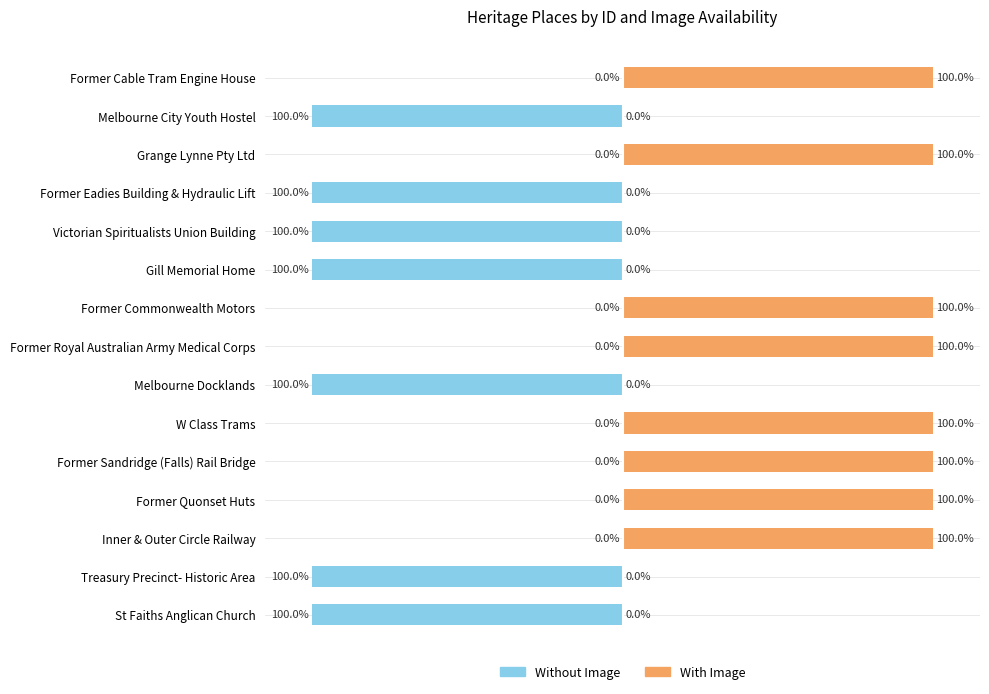

What is the difference between the highest and lowest values at Former Cable Tram Engine House?

100